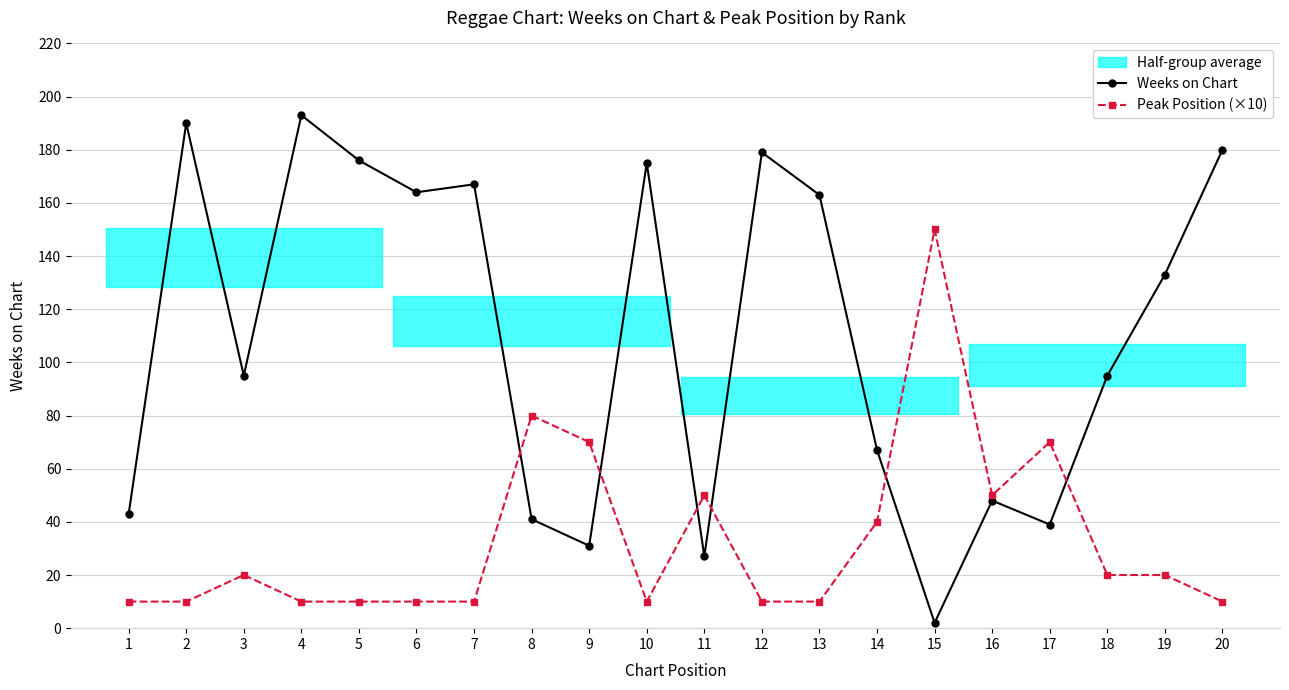

What is the sum of all Peak Position (×10) values?

670